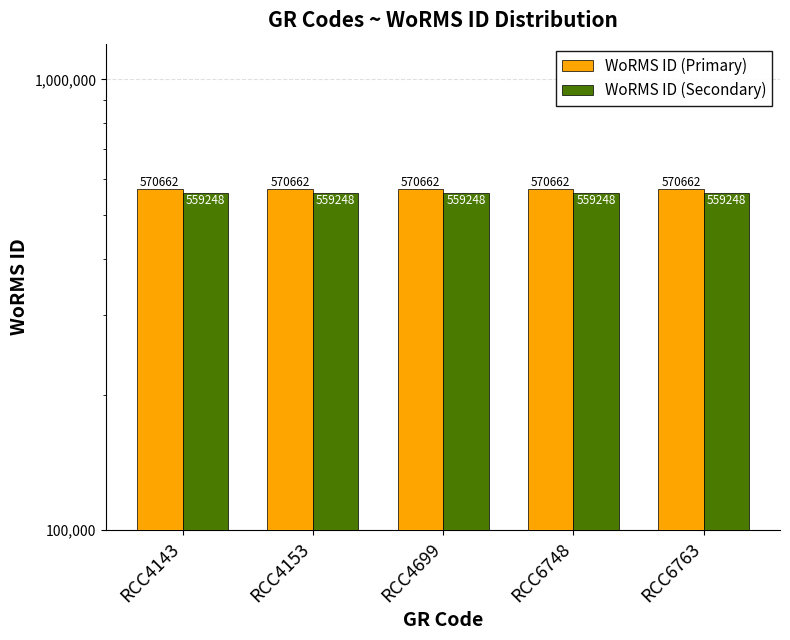

Reading left to right, list all the values displayed in this chart.

WoRMS ID (Primary): 570662.0	570662.0	570662.0	570662.0	570662.0
WoRMS ID (Secondary): 559248.8	559248.8	559248.8	559248.8	559248.8